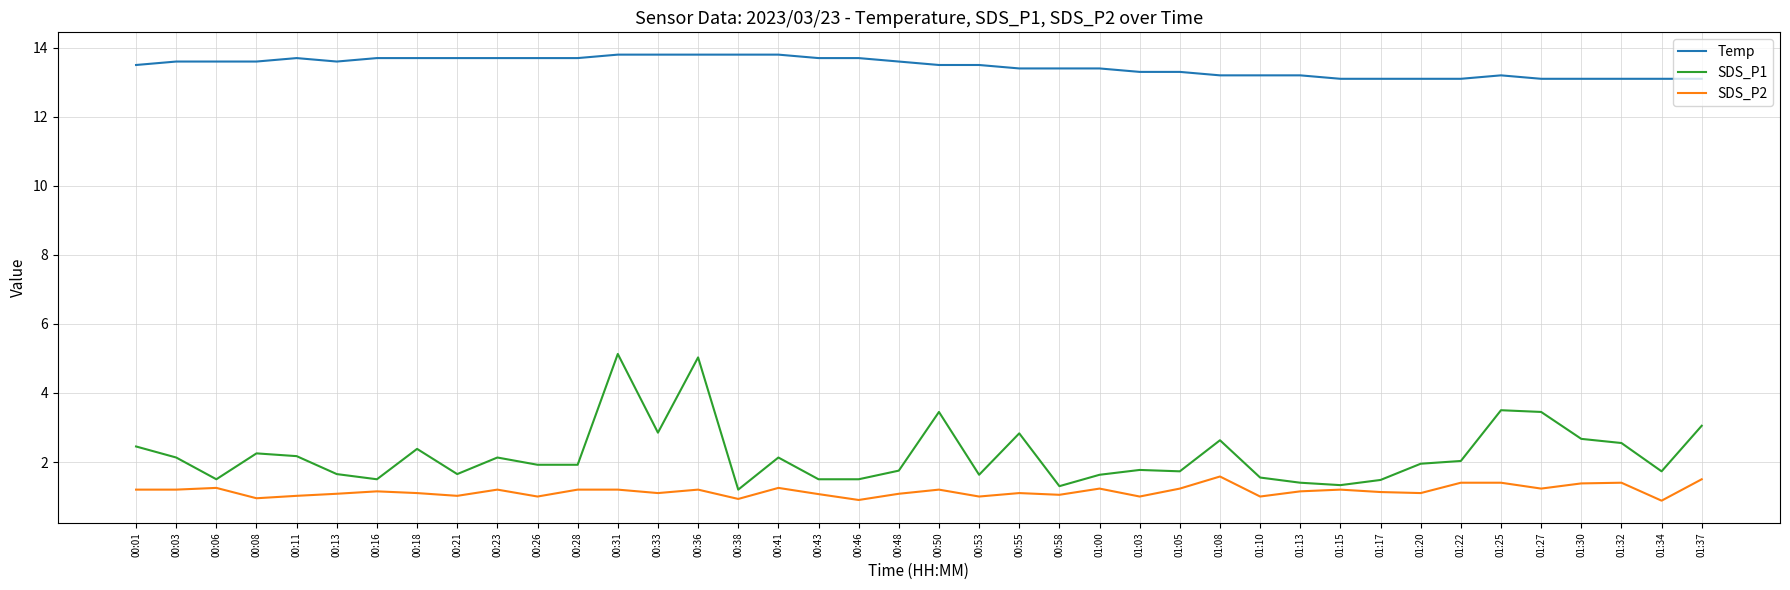

What is the total value across all series at 01:13?

15.8